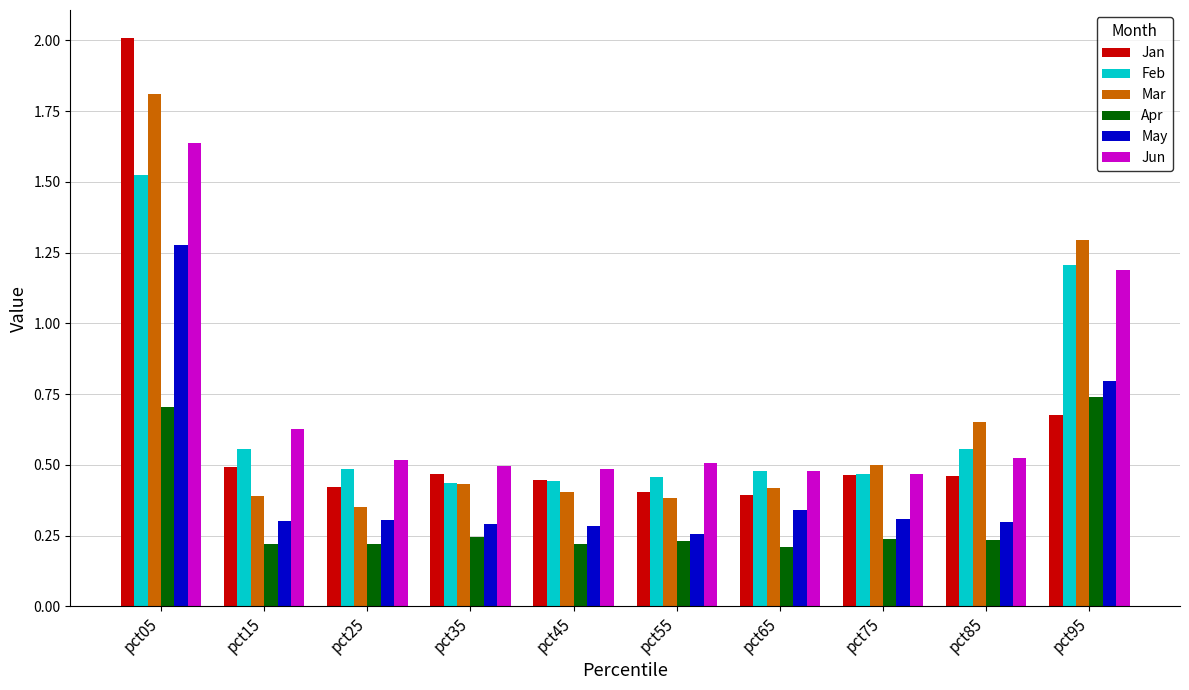

At which label does Feb reach its peak?

pct05